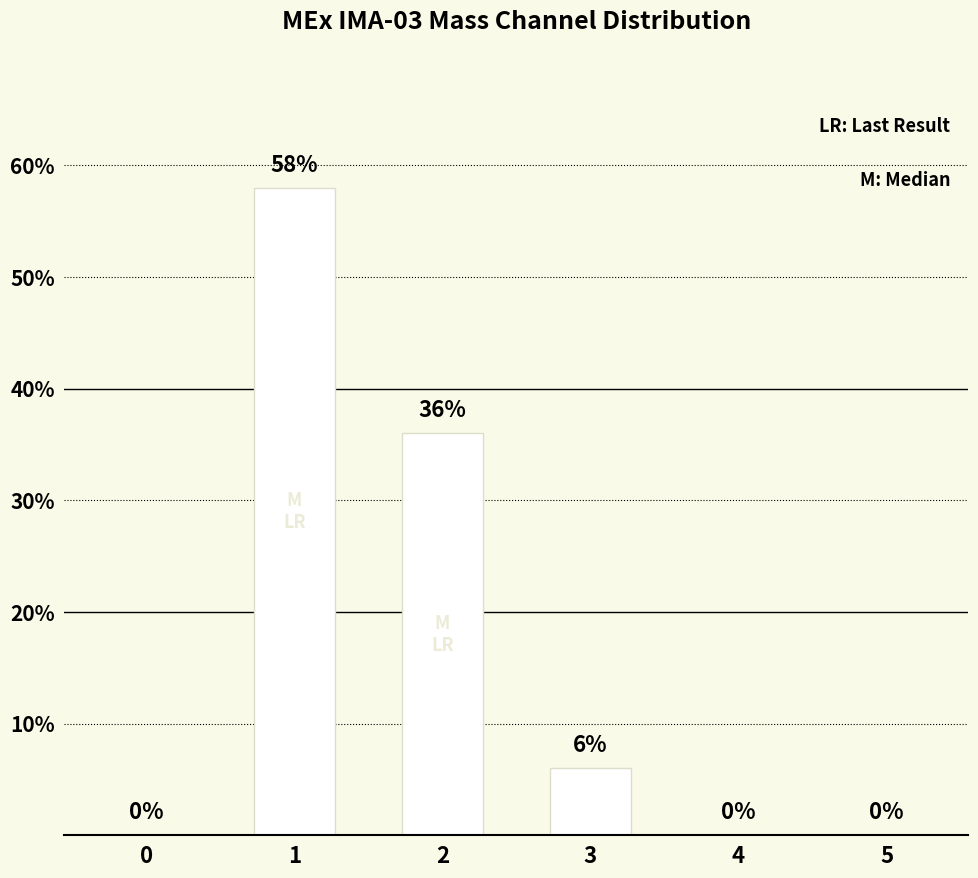

Which category has the highest value across all series?

1